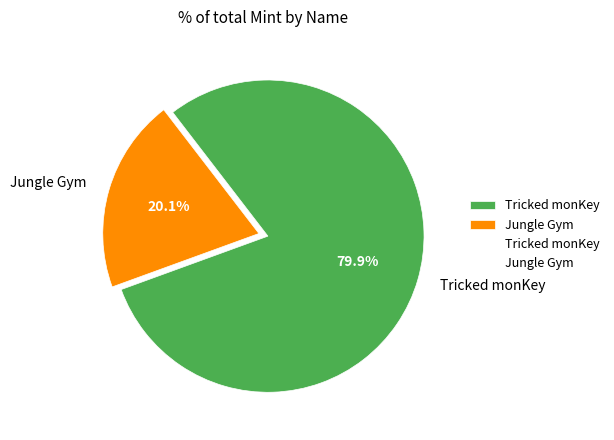

Rank the categories by value from lowest to highest.

Jungle Gym, Tricked monKey